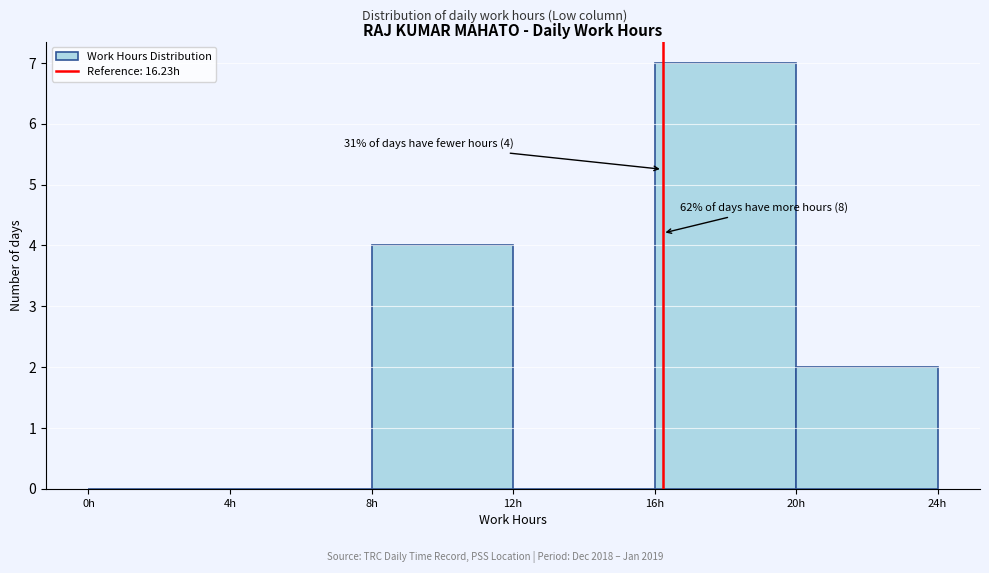

Over which range of the x-axis is the bar tallest?

16 to 20